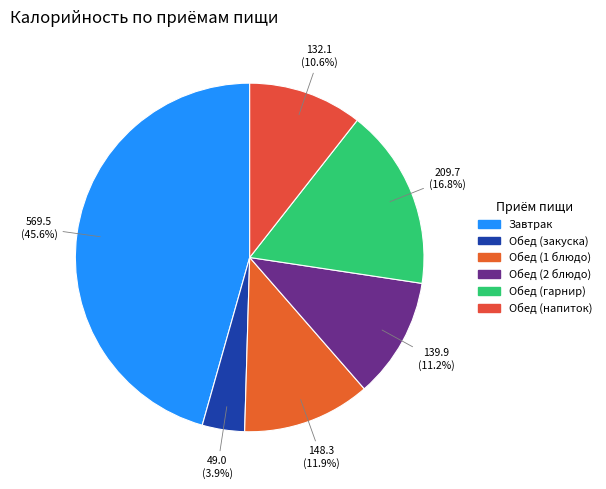

Is the sum of Обед (2 блюдо) and Обед (напиток) greater than half?

No